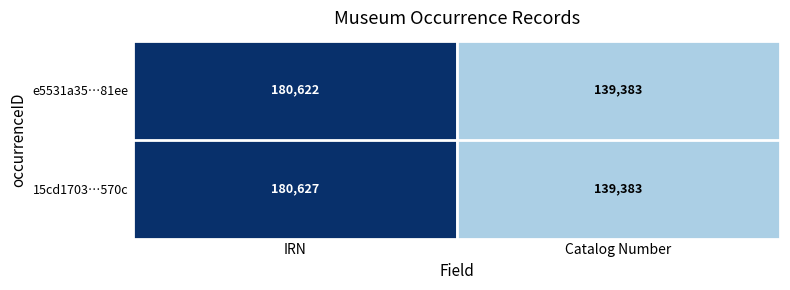

The value of 15cd1703…570c at IRN is 180627. True or false?

True